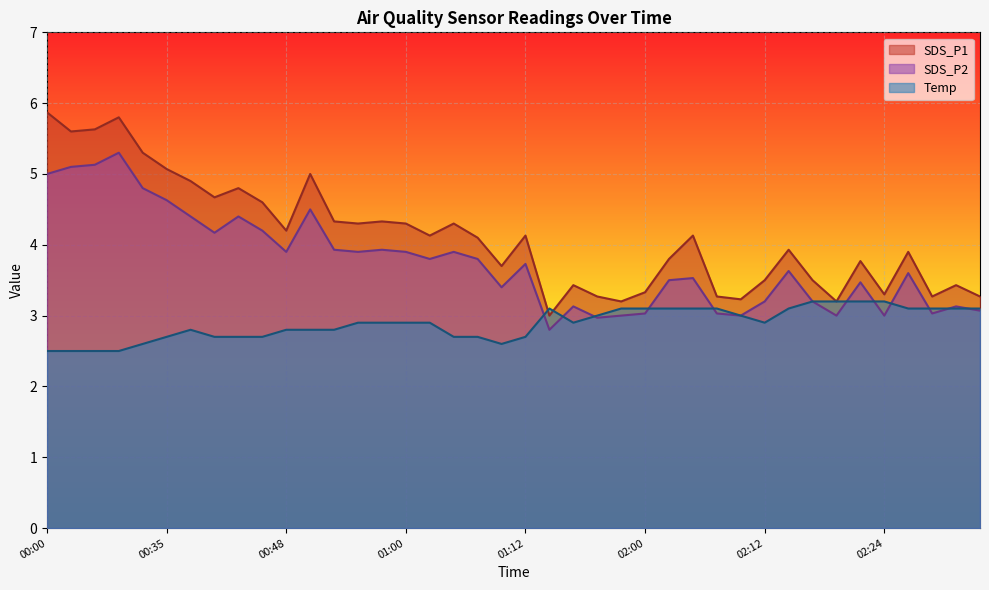

Which category has the lowest value across all series?

00:00